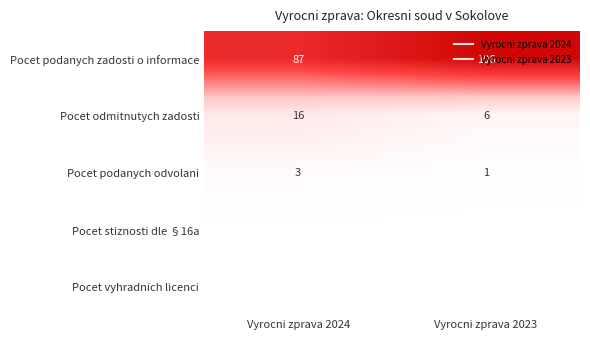

Is the value of Pocet vyhradnich licenci at Vyrocni zprava 2024 greater than the value of Pocet podanych zadosti o informace at Vyrocni zprava 2023?

No